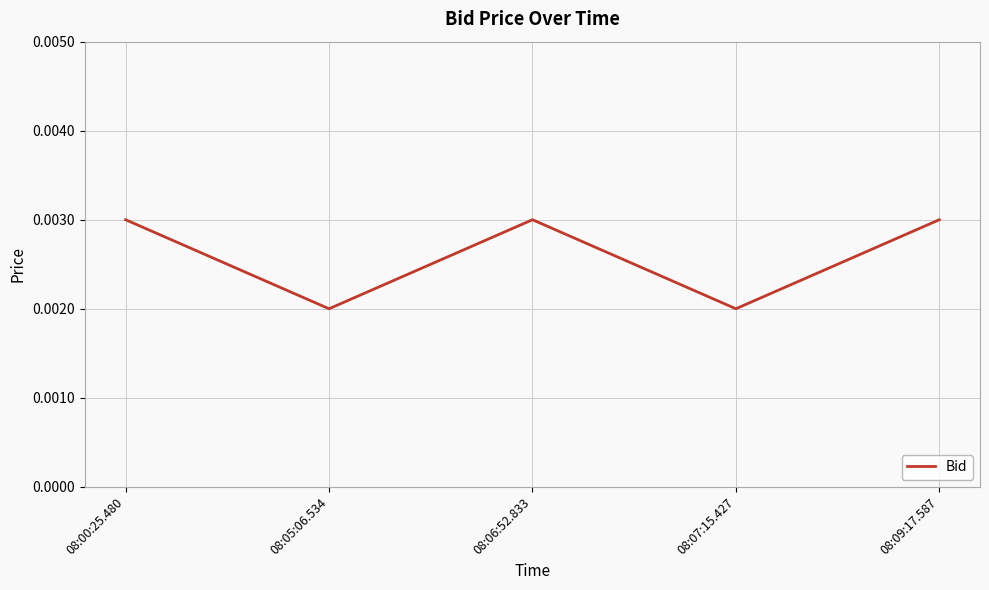

How many interior local peaks (higher than both neighbors) does the data have?

1